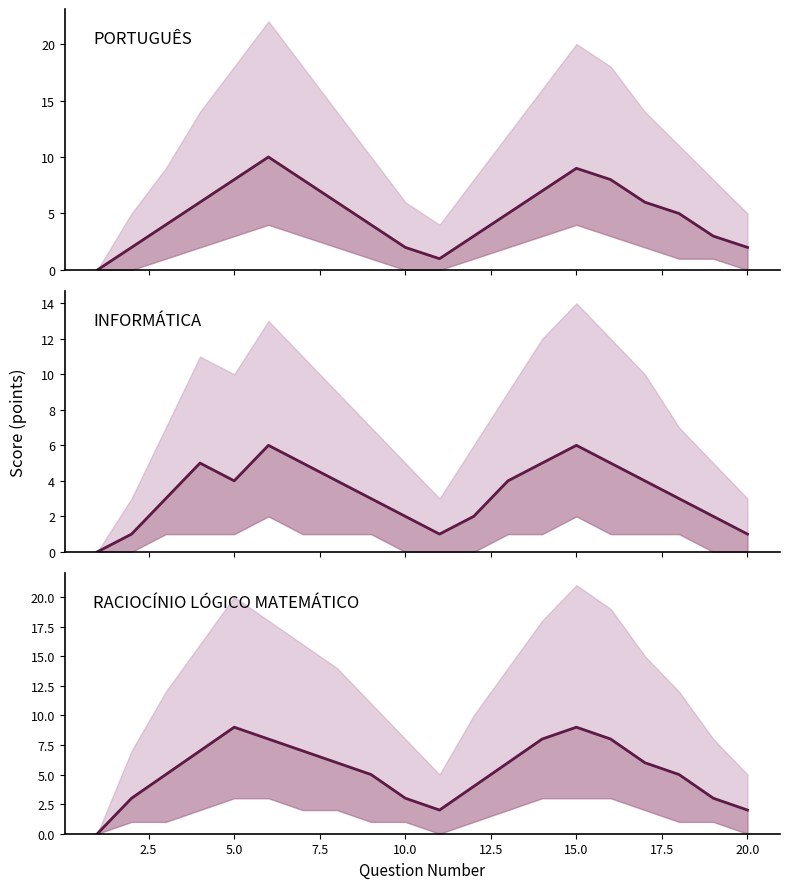

How many distinct data groups are displayed?

3